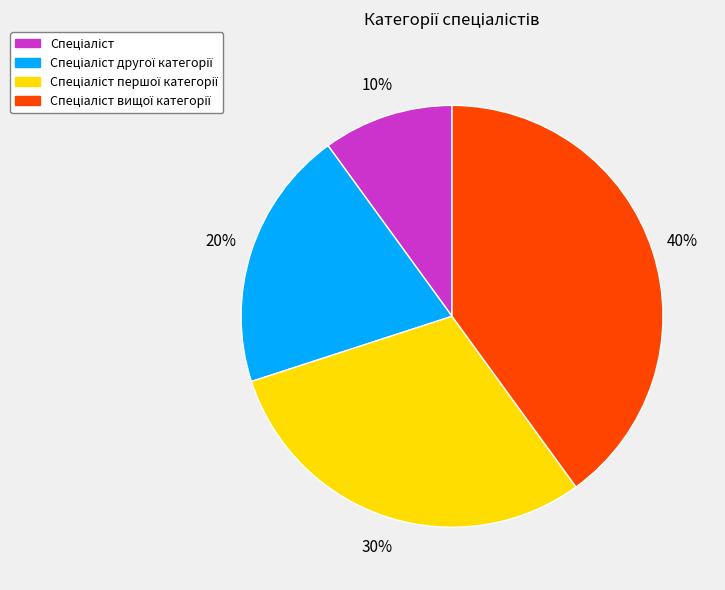

To the nearest percent, what is the average slice percentage?

25%